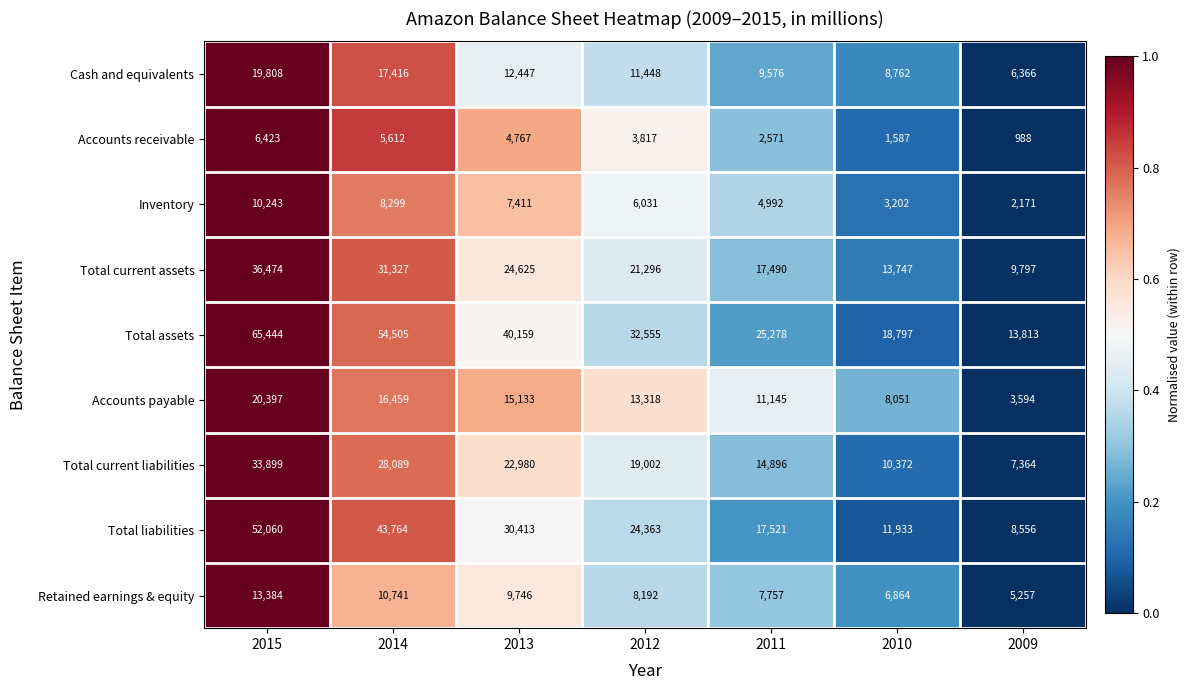

At which category is the sum across all series the highest?

2015